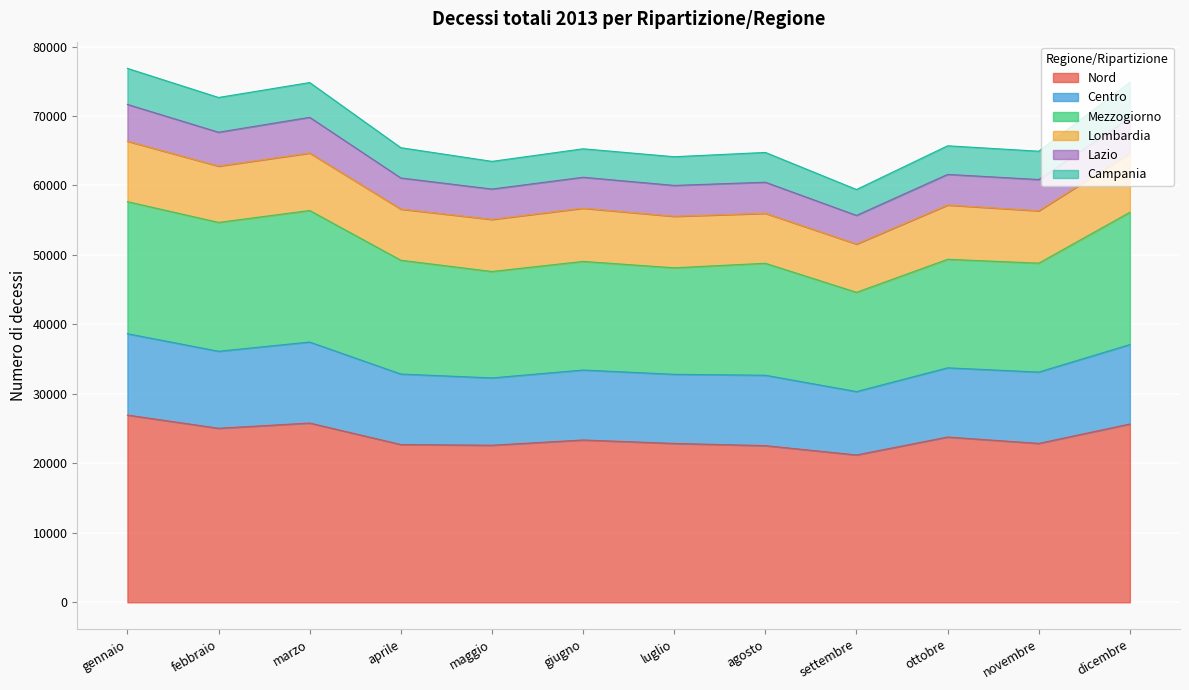

At which category does Lazio reach its first local valley?

febbraio